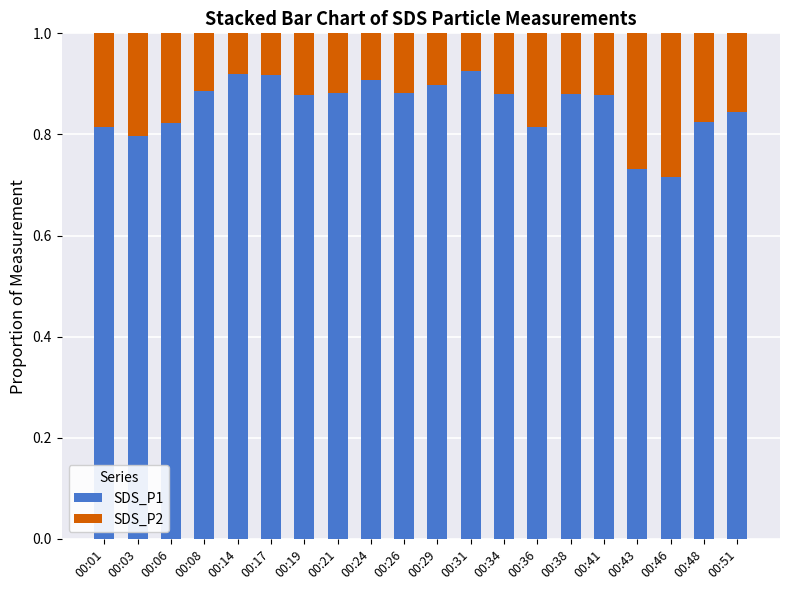

What are all the series names shown in the legend?

SDS_P1, SDS_P2